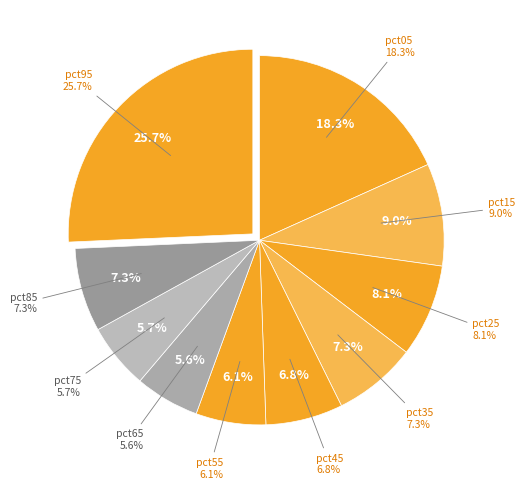

Which slice is the largest?

pct95